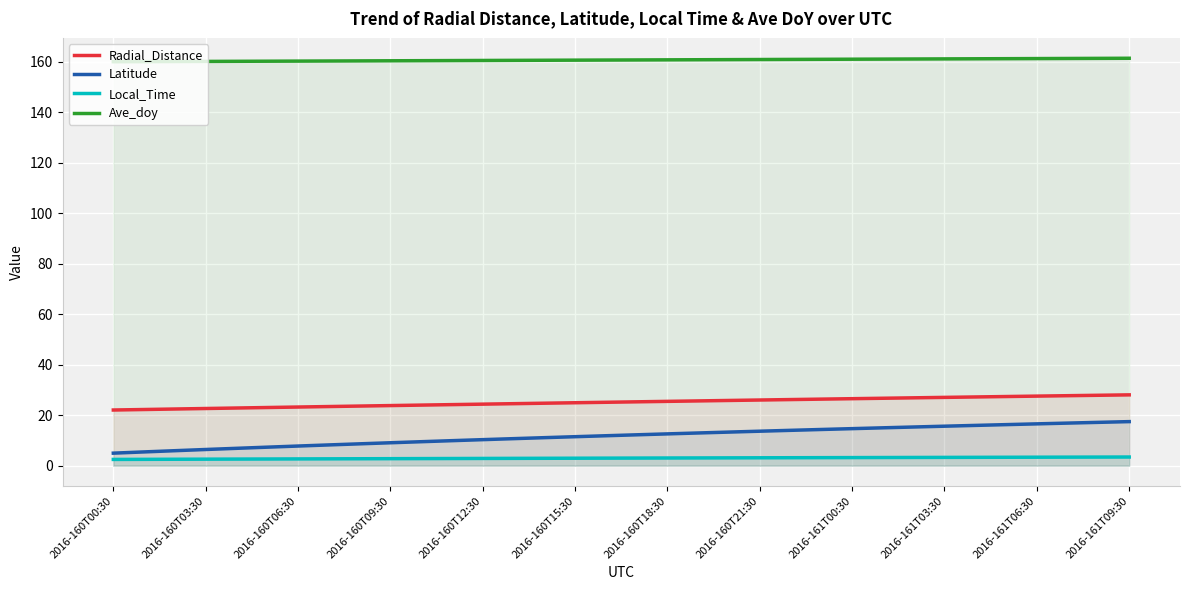

How many lines are shown in the chart?

4